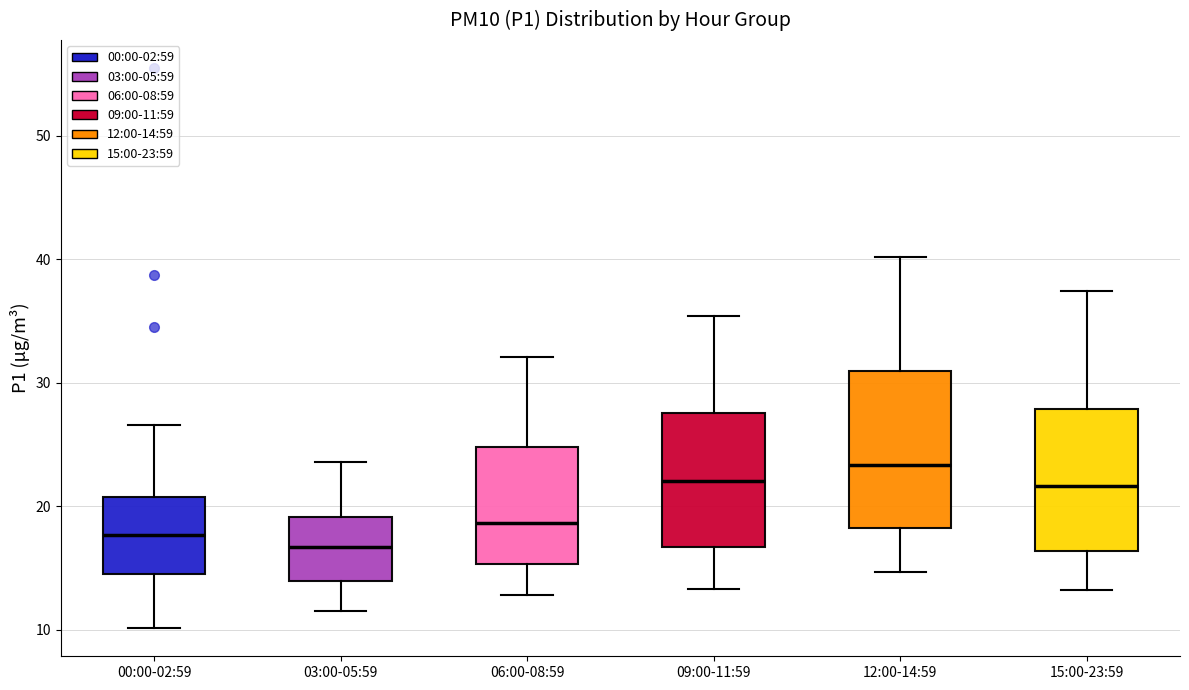

Reading left to right, read every box against the y-axis: the position of its median line, the range the box covers, and the ends of its whiskers. The values are not printed on the chart, so give them approximately, as read against the axis.

00:00-02:59: median 18, box 14 to 21, whiskers 10 to 27
03:00-05:59: median 17, box 14 to 19, whiskers 12 to 24
06:00-08:59: median 19, box 15 to 25, whiskers 13 to 32
09:00-11:59: median 22, box 17 to 28, whiskers 13 to 35
12:00-14:59: median 23, box 18 to 31, whiskers 15 to 40
15:00-23:59: median 22, box 16 to 28, whiskers 13 to 37